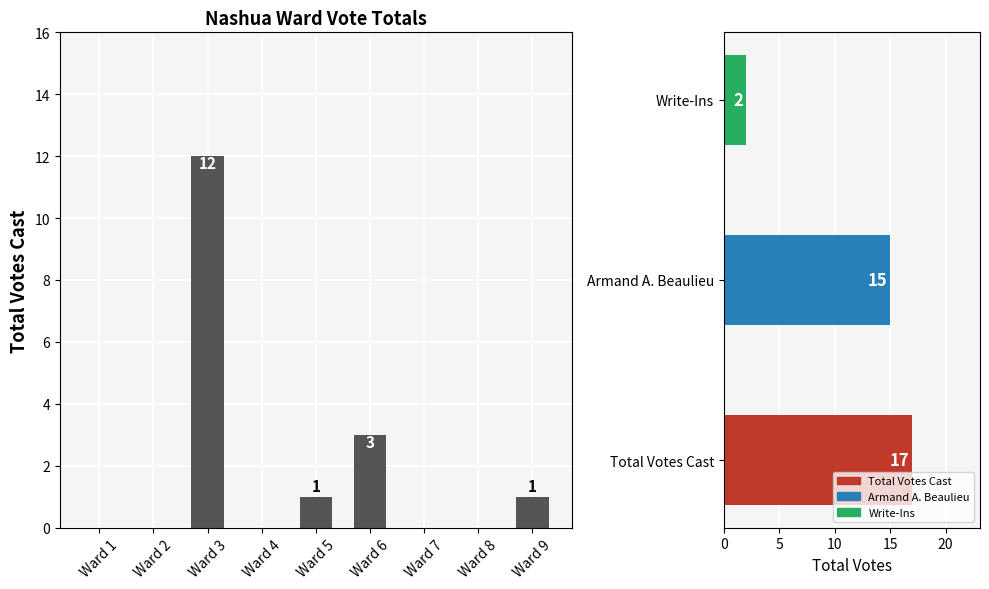

Is it true that the value at Ward 9 is 1?

True